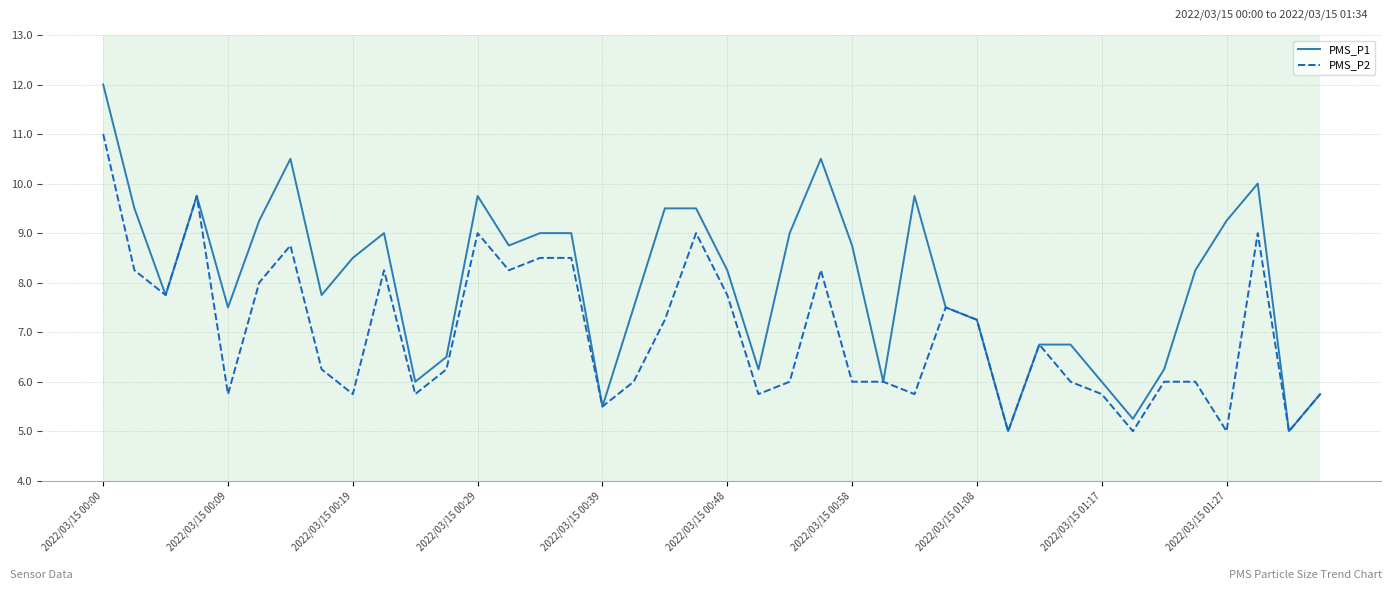

Which series has the largest total across all categories?

PMS_P1